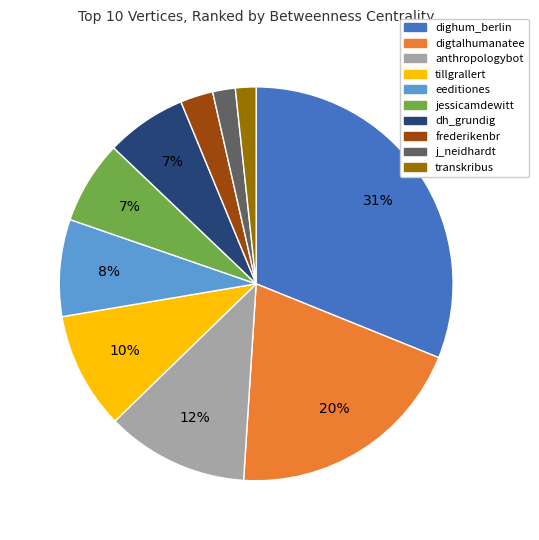

Between dighum_berlin and dh_grundig, which is larger?

dighum_berlin